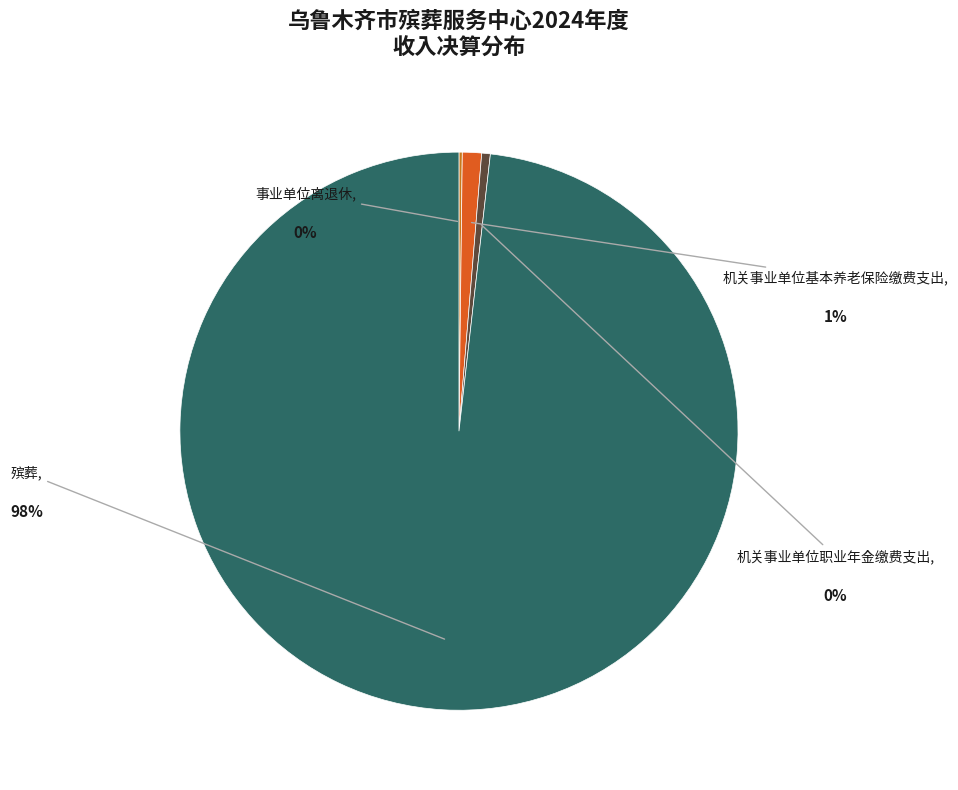

Is the sum of 机关事业单位职业年金缴费支出 and 机关事业单位基本养老保险缴费支出 greater than half?

No